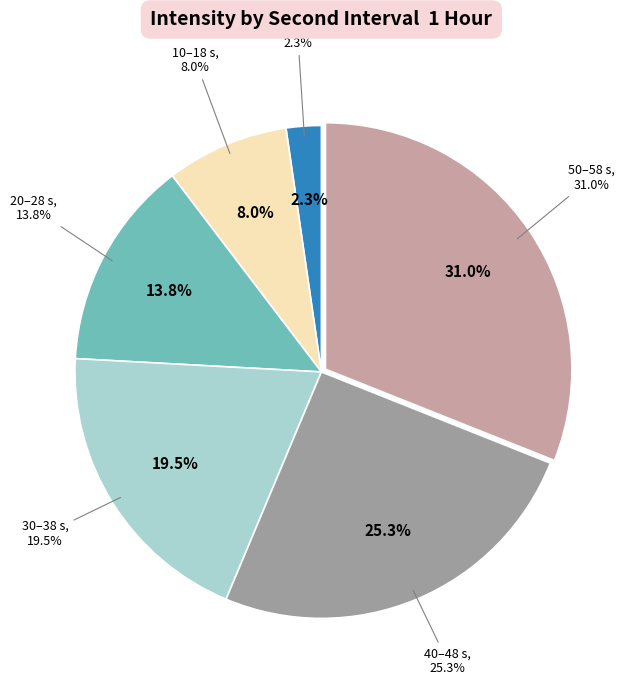

The 50 slice represents 47% of the pie. True or false?

False